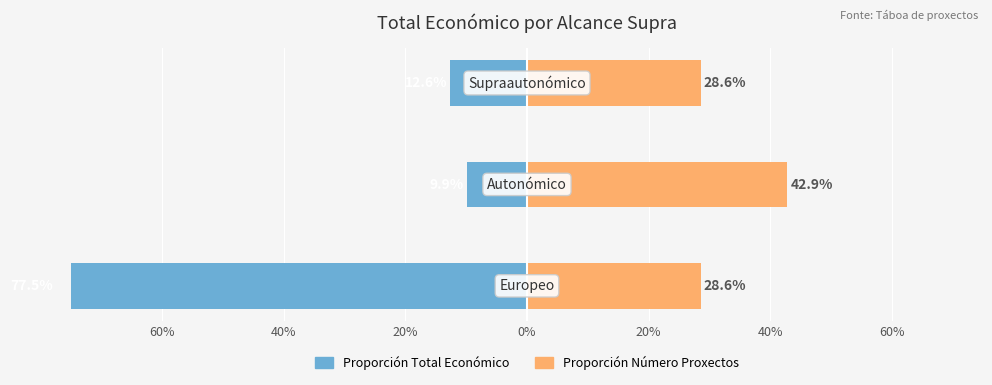

Rank the series at 40% from lowest to highest value.

Proporción Total Económico, Proporción Número Proxectos